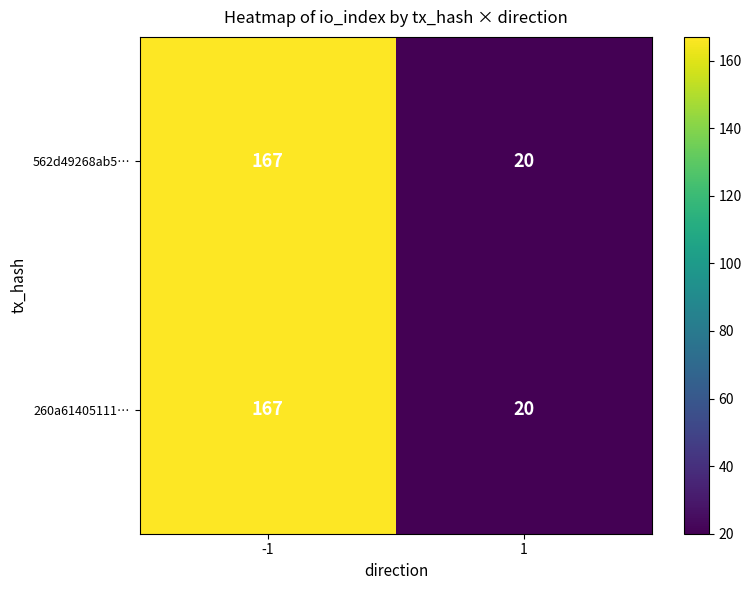

What is the total value across all series at 1?

40